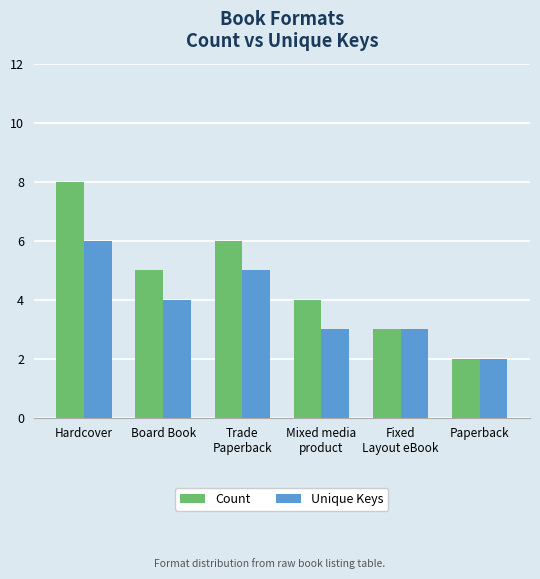

At which label is Unique Keys closest to 4?

Board Book